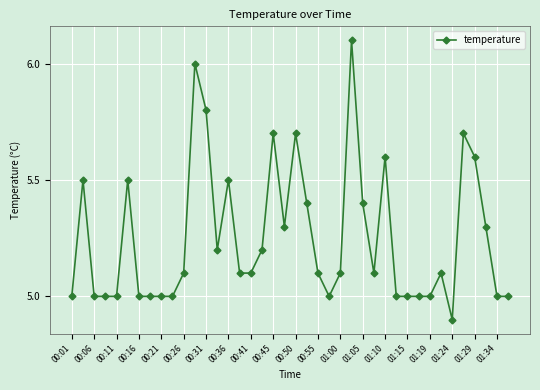

Is this an area chart (filled region under the line)?

No